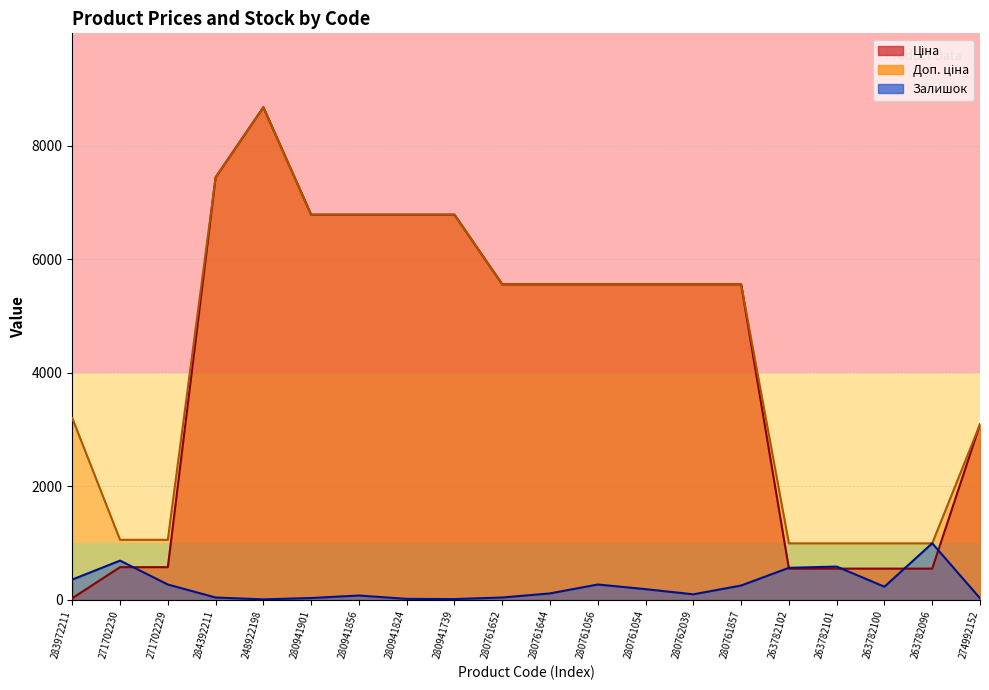

Reading left to right, what are all the values shown in this chart?

Ціна: 283972211=32.0	271702230=578.1	271702229=578.1	284392211=7444.6	248922198=8679.5	280941901=6787.1	280941856=6787.1	280941824=6787.1	280941739=6787.1	280761652=5560.3	280761644=5560.3	280761056=5560.3	280761054=5560.3	280762039=5560.3	280761857=5560.3	263782102=552.7	263782101=552.7	263782100=552.7	263782096=552.7	274992152=3094.7
Доп. ціна: 283972211=3205.0	271702230=1060.0	271702229=1060.0	284392211=7444.6	248922198=8679.5	280941901=6787.1	280941856=6787.1	280941824=6787.1	280941739=6787.1	280761652=5560.3	280761644=5560.3	280761056=5560.3	280761054=5560.3	280762039=5560.3	280761857=5560.3	263782102=997.5	263782101=997.5	263782100=997.5	263782096=997.5	274992152=3095.0
Залишок: 283972211=360.0	271702230=694.0	271702229=273.0	284392211=44.0	248922198=11.0	280941901=35.0	280941856=79.0	280941824=20.0	280941739=16.0	280761652=44.0	280761644=116.0	280761056=273.0	280761054=191.0	280762039=100.0	280761857=255.0	263782102=567.0	263782101=589.0	263782100=234.0	263782096=999.0	274992152=31.0